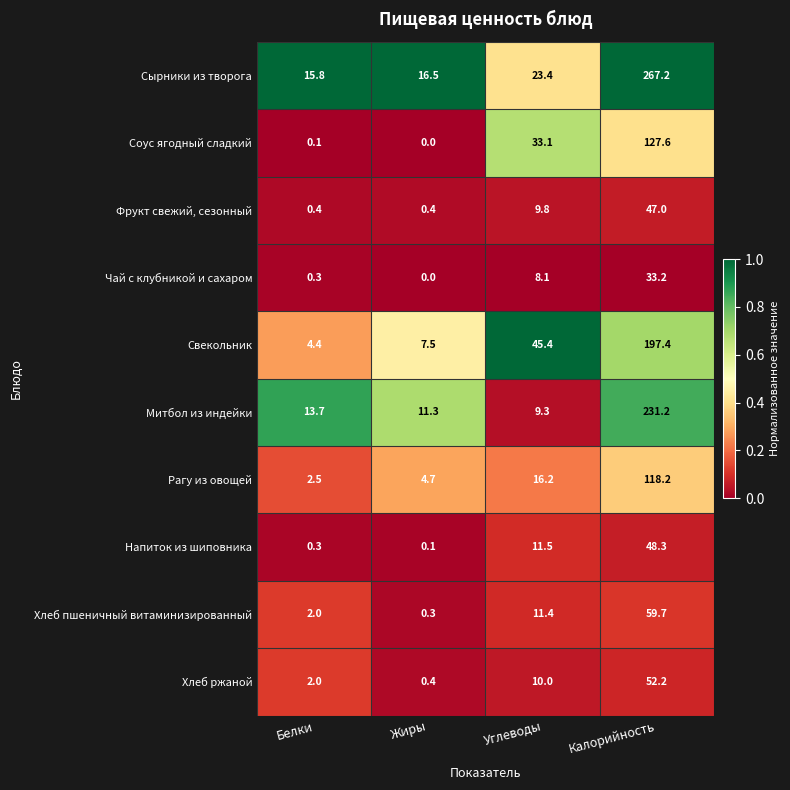

How many distinct data groups are displayed?

10